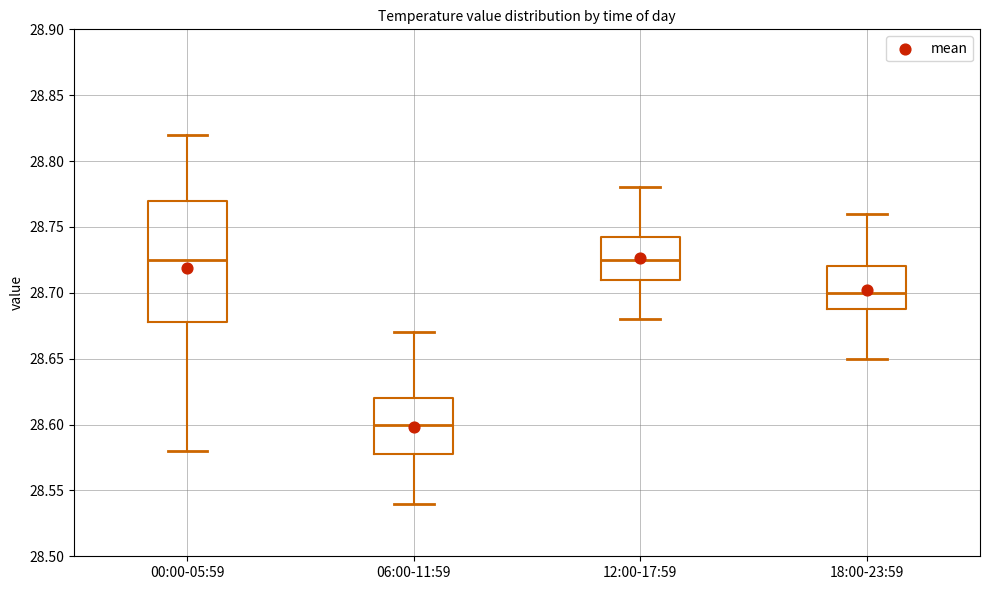

Reading left to right, read every box against the y-axis: the position of its median line, the range the box covers, and the ends of its whiskers. The values are not printed on the chart, so give them approximately, as read against the axis.

00:00-05:59: median 28.725, box 28.680 to 28.770, whiskers 28.580 to 28.820
06:00-11:59: median 28.600, box 28.580 to 28.620, whiskers 28.540 to 28.670
12:00-17:59: median 28.725, box 28.710 to 28.745, whiskers 28.680 to 28.780
18:00-23:59: median 28.700, box 28.690 to 28.720, whiskers 28.650 to 28.760